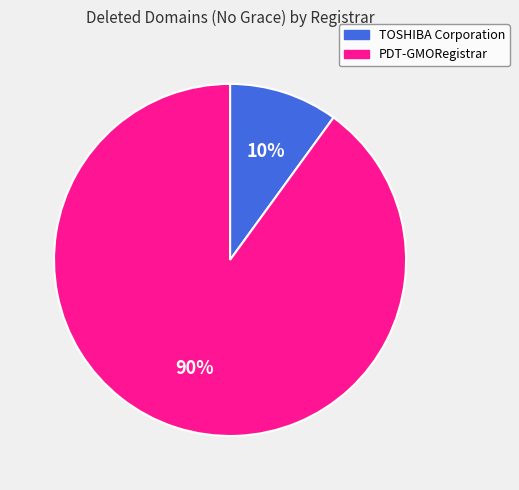

Does TOSHIBA Corporation account for over 50% of the chart?

No